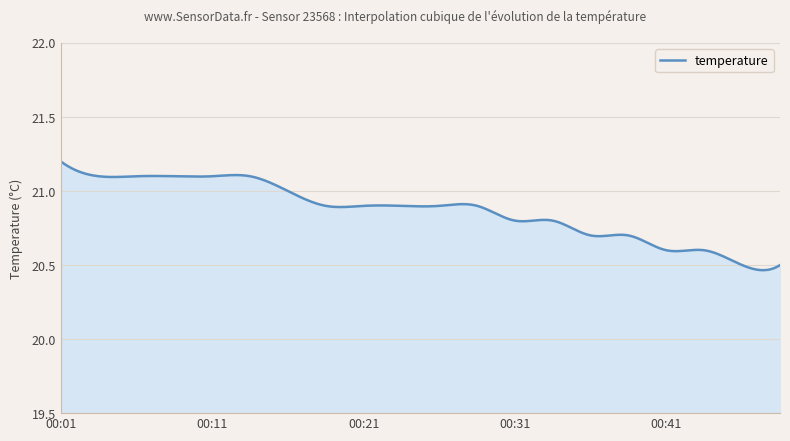

What is the difference between the maximum and minimum values?

0.7